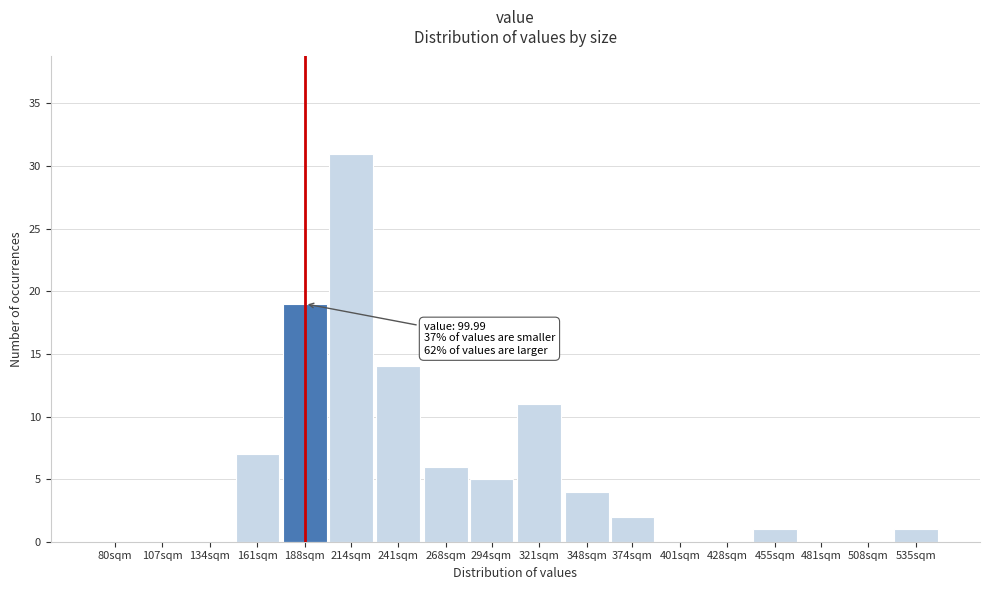

Reading left to right, what are all the values shown in this chart?

80sqm=0	107sqm=0	134sqm=0	161sqm=7	188sqm=19	214sqm=31	241sqm=14	268sqm=6	294sqm=5	321sqm=11	348sqm=4	374sqm=2	401sqm=0	428sqm=0	455sqm=1	481sqm=0	508sqm=0	535sqm=1